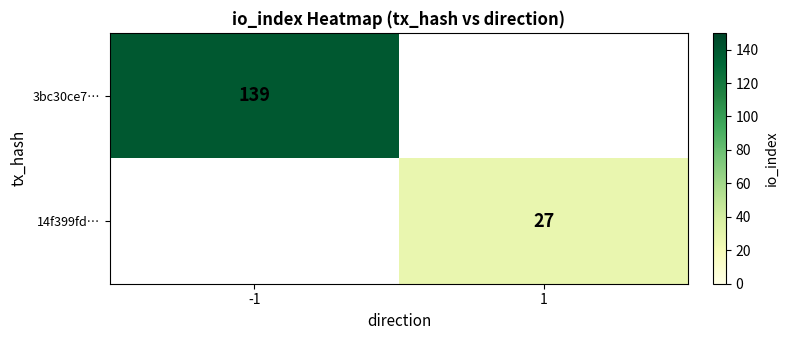

How many distinct data groups are displayed?

2